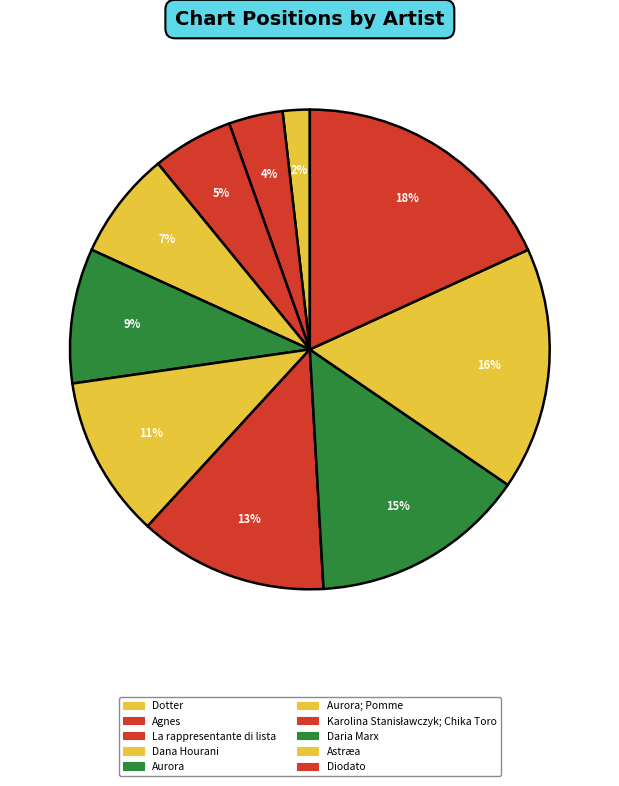

Rank the categories by value from lowest to highest.

Dotter, Agnes, La rappresentante di lista, Dana Hourani, Aurora, Aurora; Pomme, Karolina Stanisławczyk; Chika Toro, Daria Marx, Astræa, Diodato